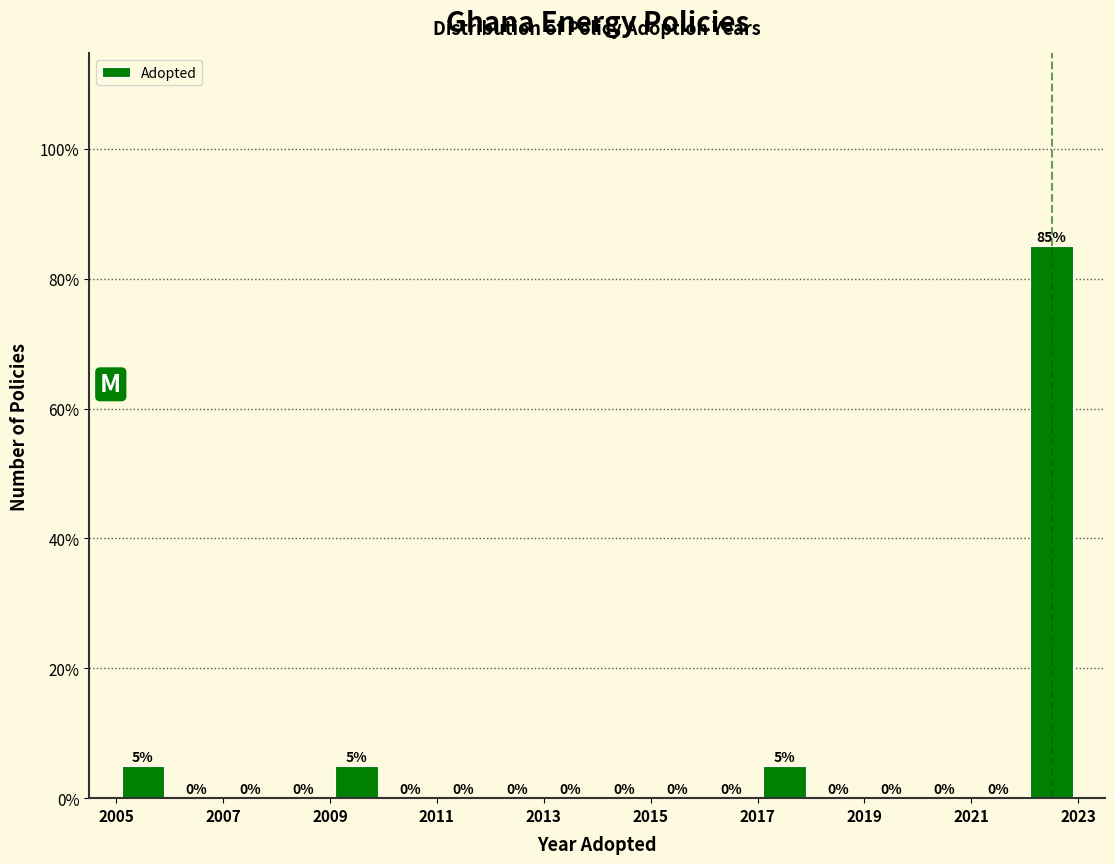

What is the height of the bar covering 2022 to 2023 on the x-axis?

85